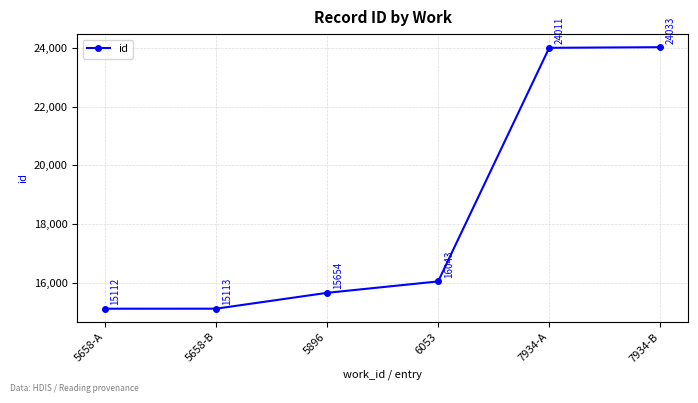

What is the difference between the maximum and minimum values?

8921